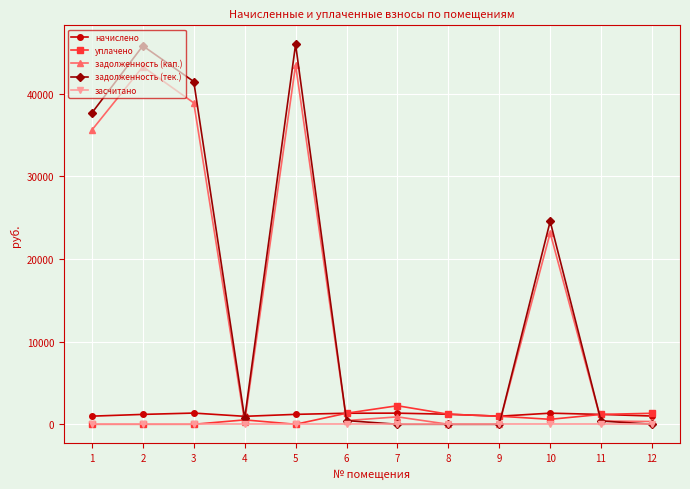

What is the sum of all уплачено values?

9418.5